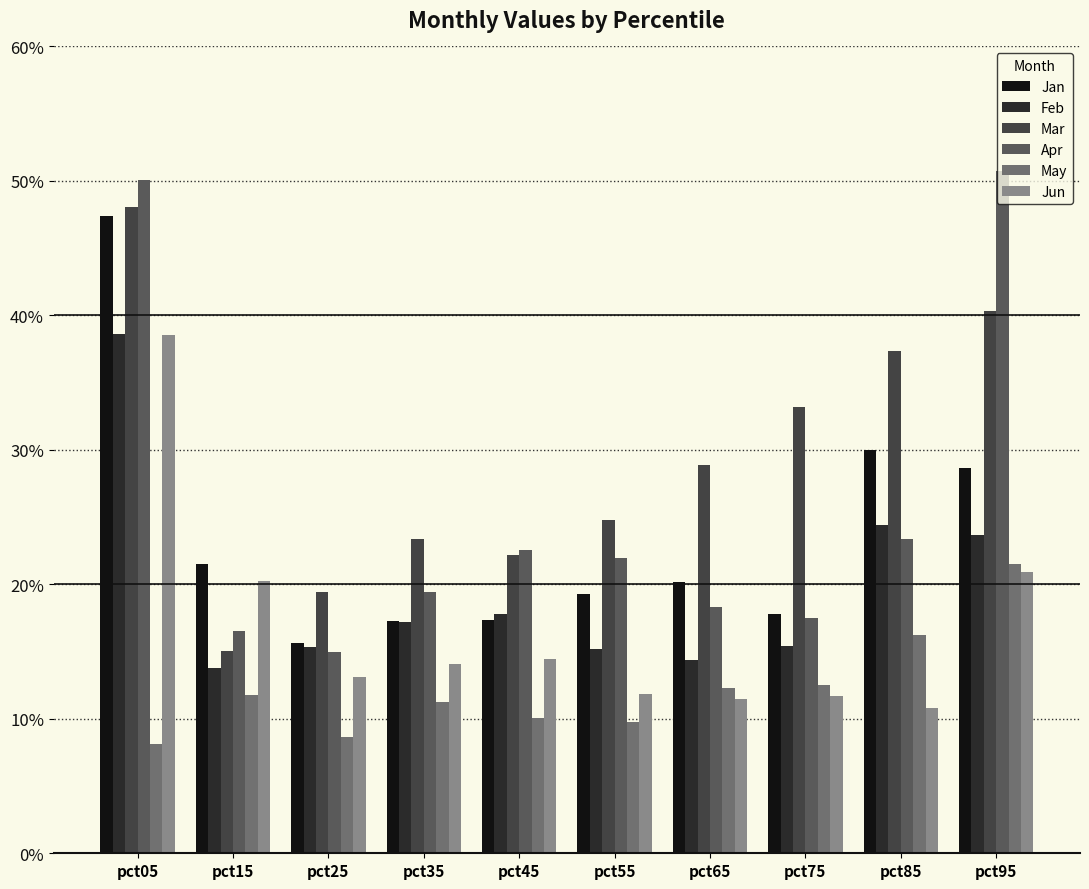

What is the difference between the highest and lowest values at pct05?

0.4